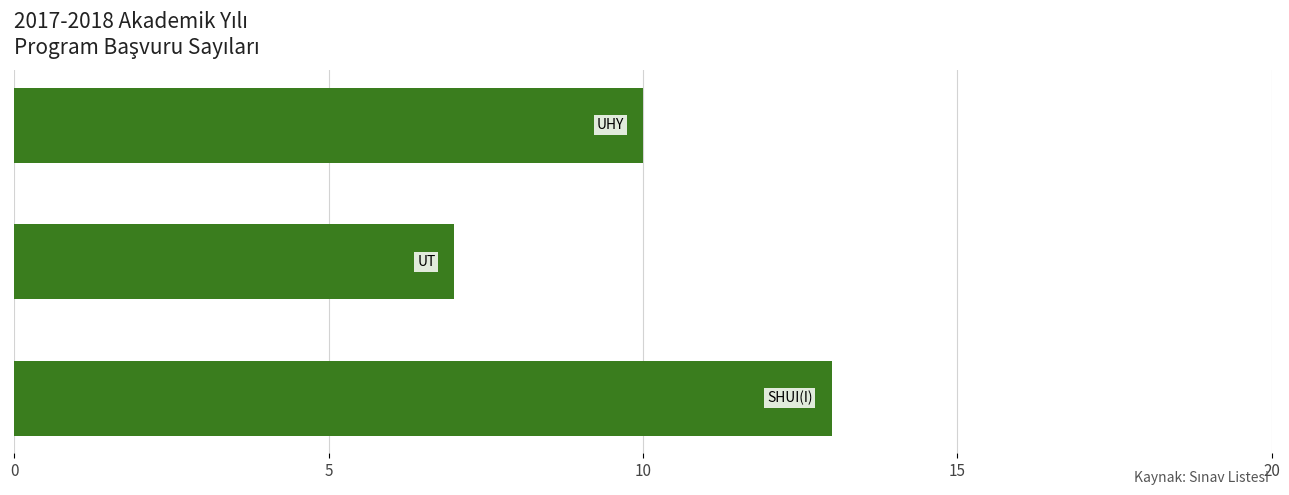

Does the chart contain any negative values?

No